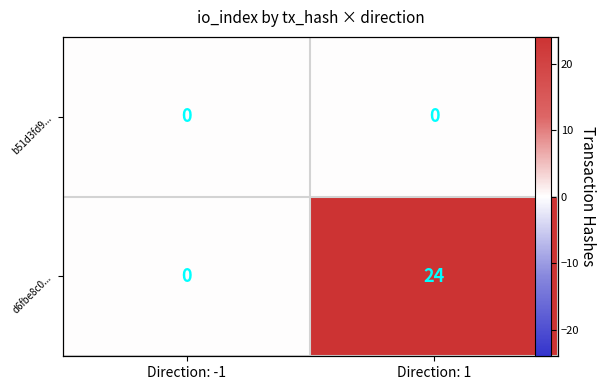

What is the difference between the highest and lowest values at Direction: 1?

24